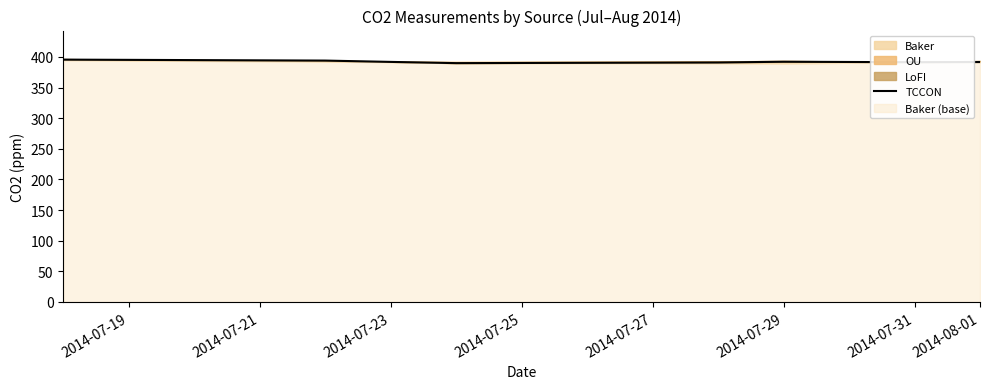

Rank the categories by value from highest to lowest.

2014-07-19, 2014-07-21, 2014-07-29, 2014-07-23, 2014-08-01, 2014-07-31, 2014-07-27, 2014-07-25